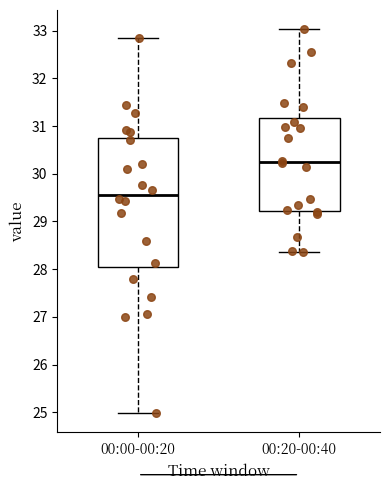

Where is the upper edge of the box for 00:20-00:40 on the y-axis? The values are not printed on the chart, so give them approximately, as read against the axis.

31.2